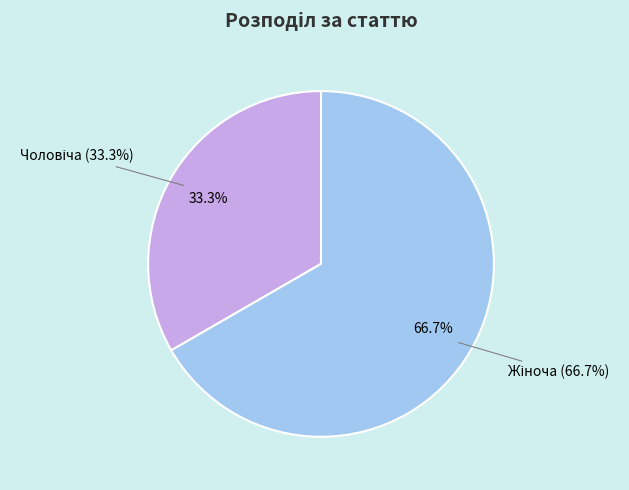

Rank the categories by value from lowest to highest.

Чоловіча, Жіноча